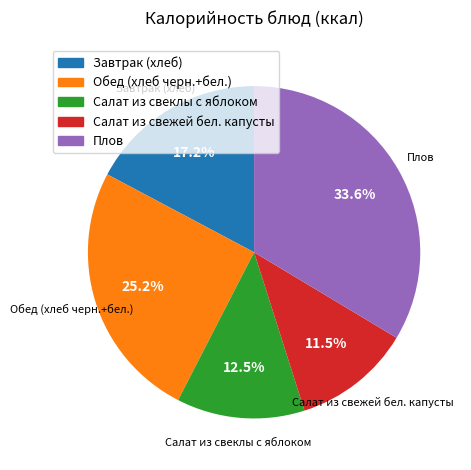

True or false: Завтрак (хлеб) accounts for 23% of the total.

False